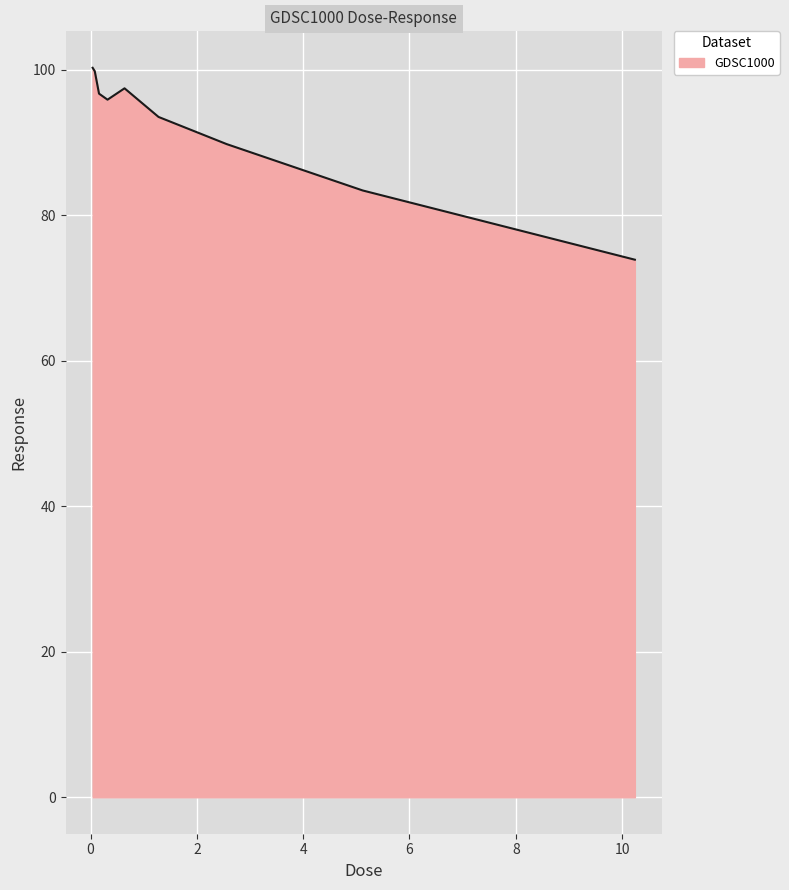

What is the minimum value shown in the chart?

73.9